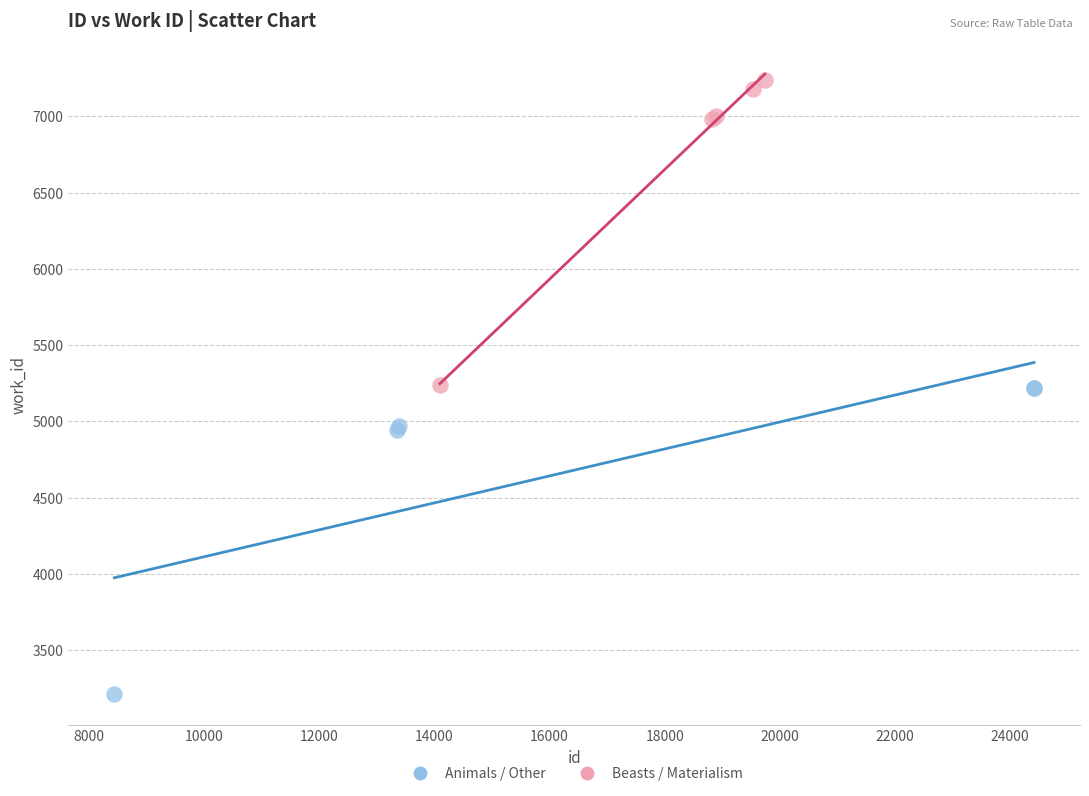

What are all the series names shown in the legend?

Animals / Other, Beasts / Materialism